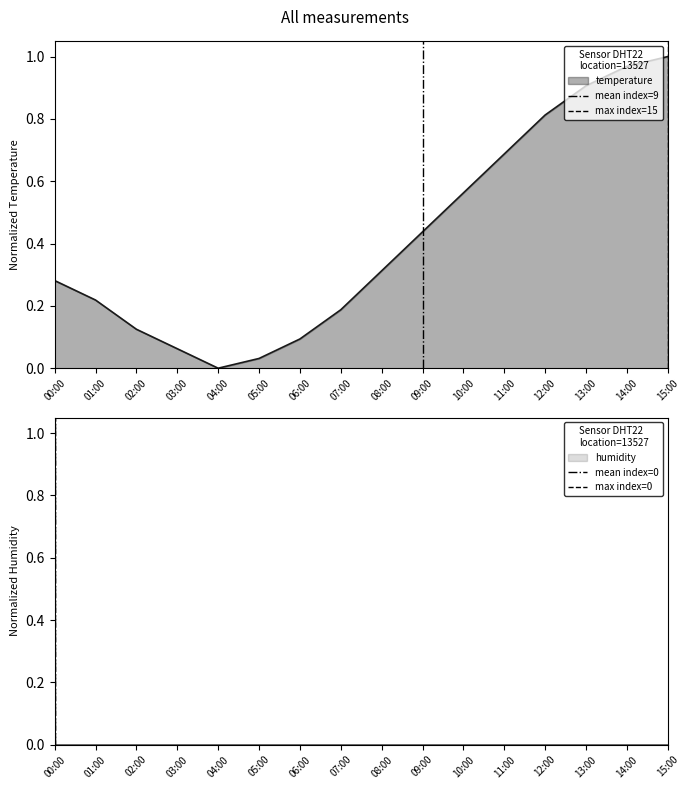

The value of temperature at 14:00 is 0.6. True or false?

False